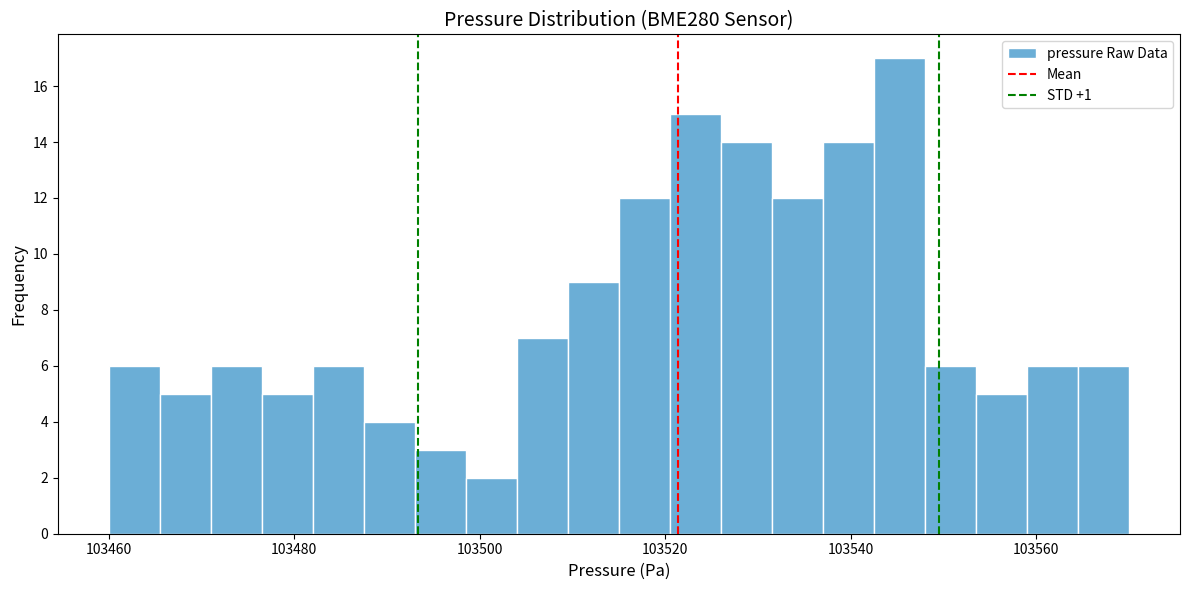

Read against the x-axis, roughly where is the centre of the tallest bar?

103546